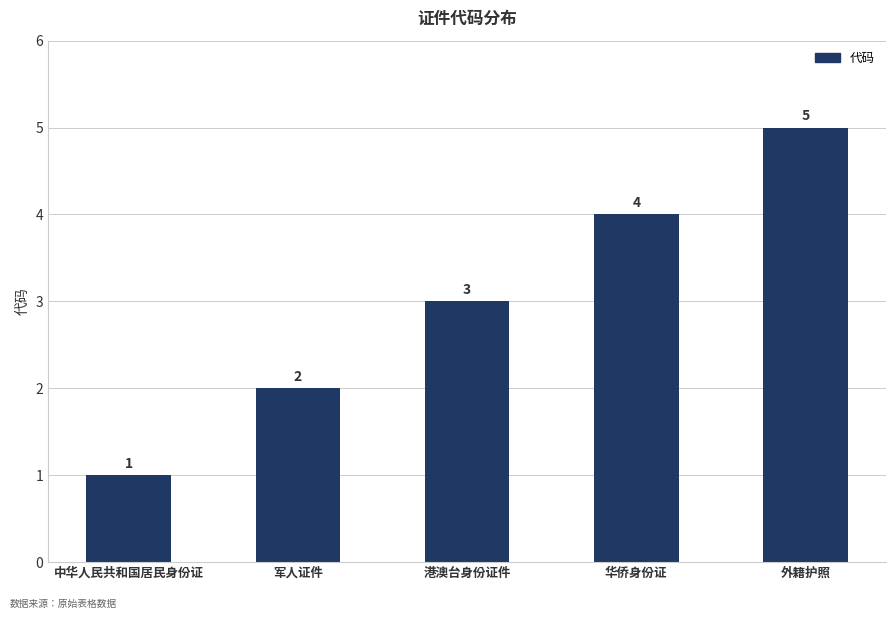

The chart shows a value of 5 at 华侨身份证. True or false?

False